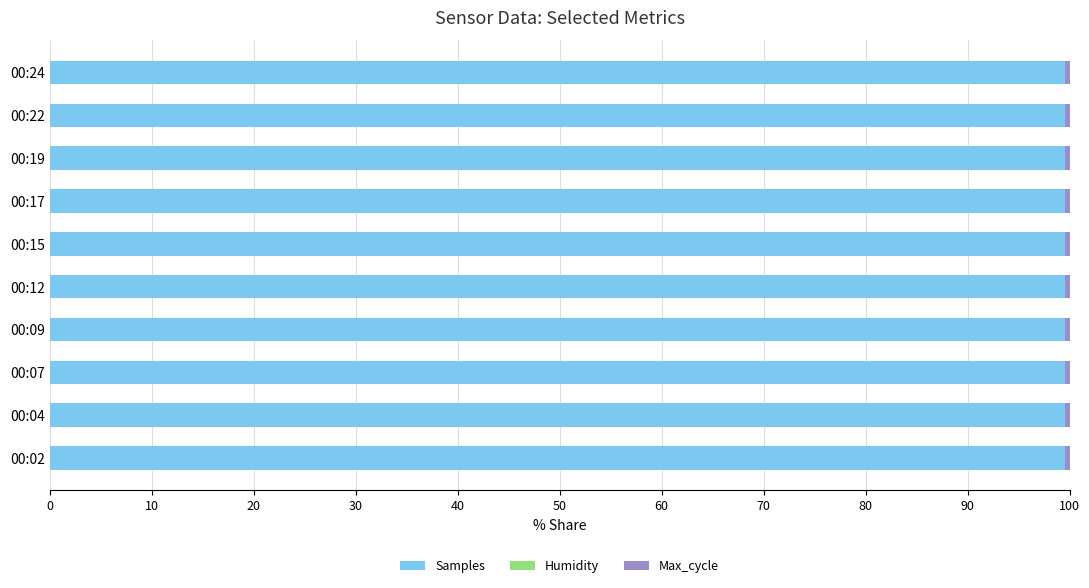

The value of Samples at 00:09 is 99.6. True or false?

True